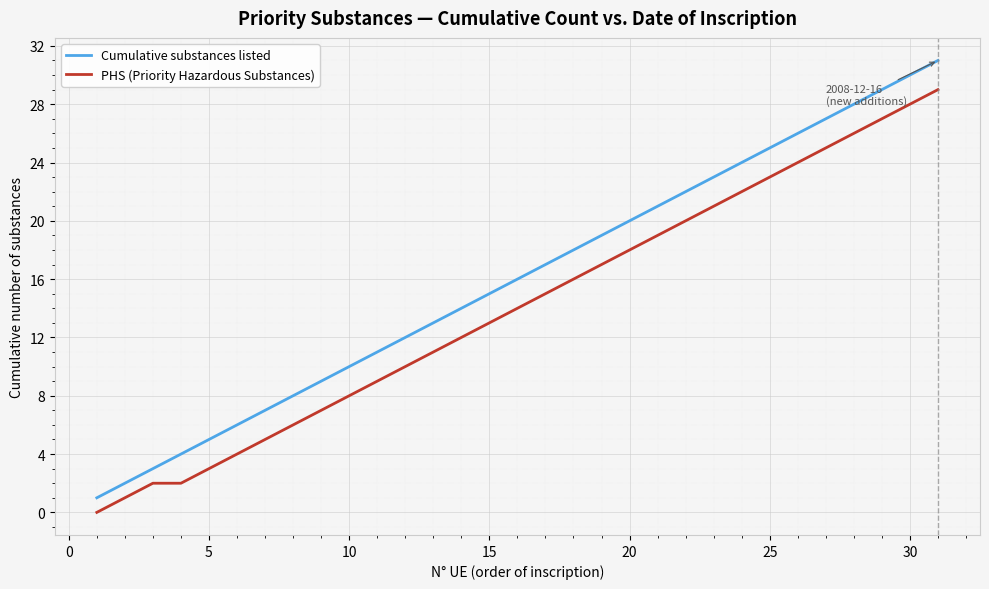

Reading left to right, what are all the values shown in this chart?

Cumulative substances listed: 1	2	3	4	5	6	7	8	9	10	11	12	13	14	15	16	17	18	19	20	21	22	23	24	25	26	27	28	29	30	31
PHS (Priority Hazardous Substances): 0	1	2	2	3	4	5	6	7	8	9	10	11	12	13	14	15	16	17	18	19	20	21	22	23	24	25	26	27	28	29